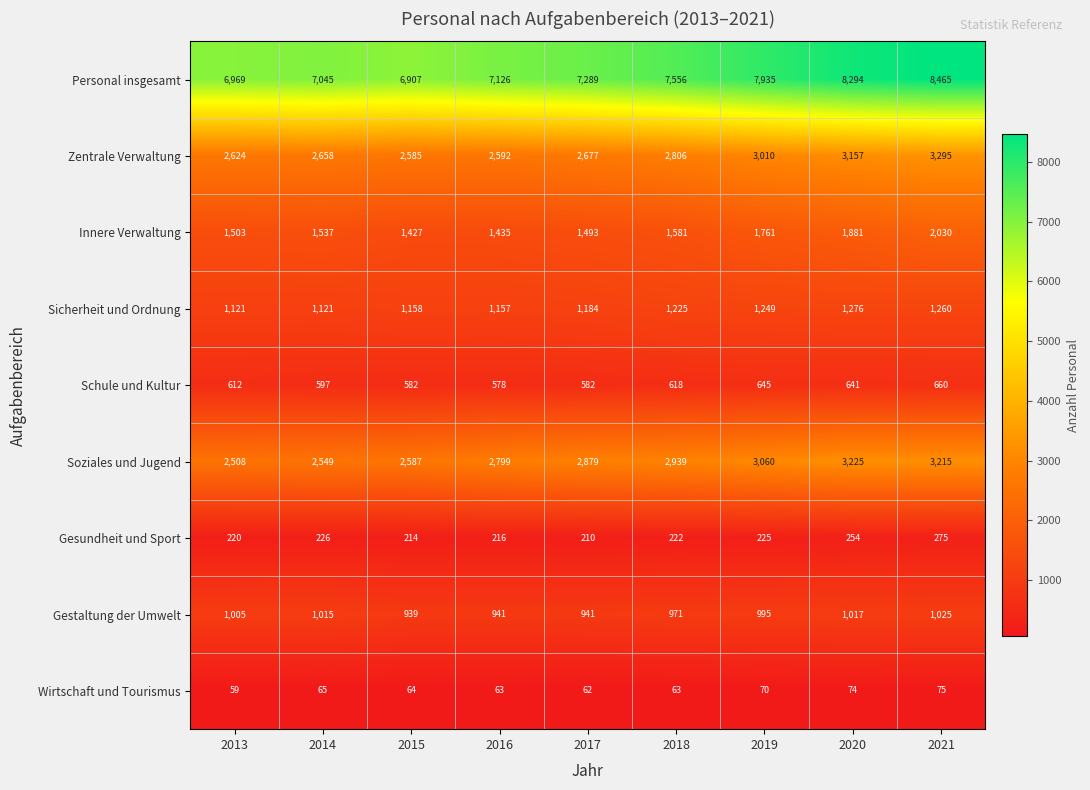

What is the total value across all series at 2019?

18950